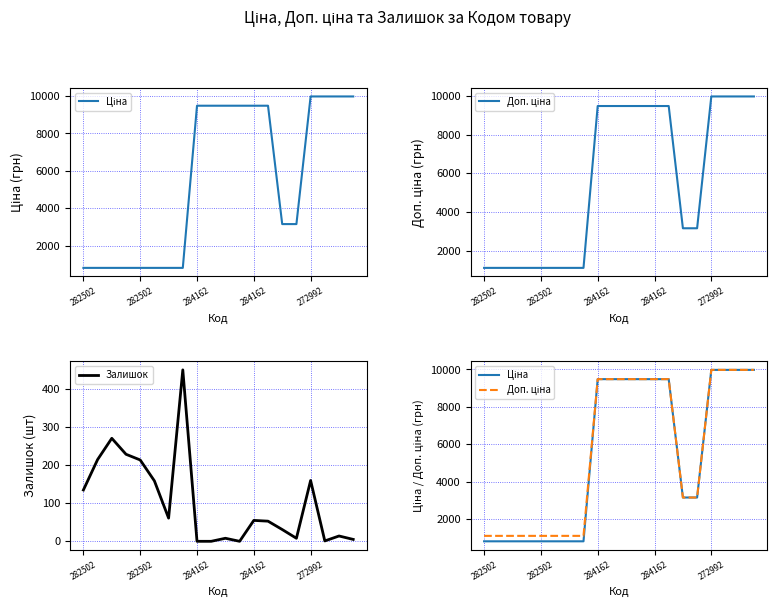

How many values in the Доп. ціна series exceed 9480?

10